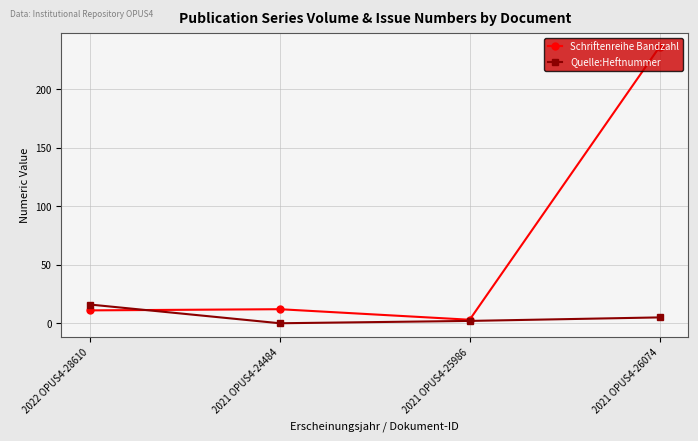

What is the difference between the highest and lowest values at 2022 OPUS4-28610?

5